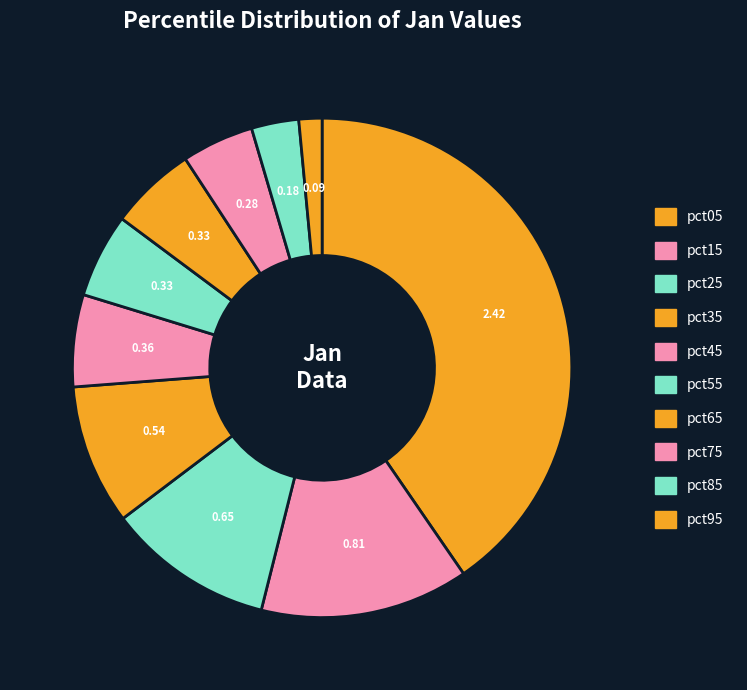

What percentage is the pct55 slice, to the nearest percent?

5%